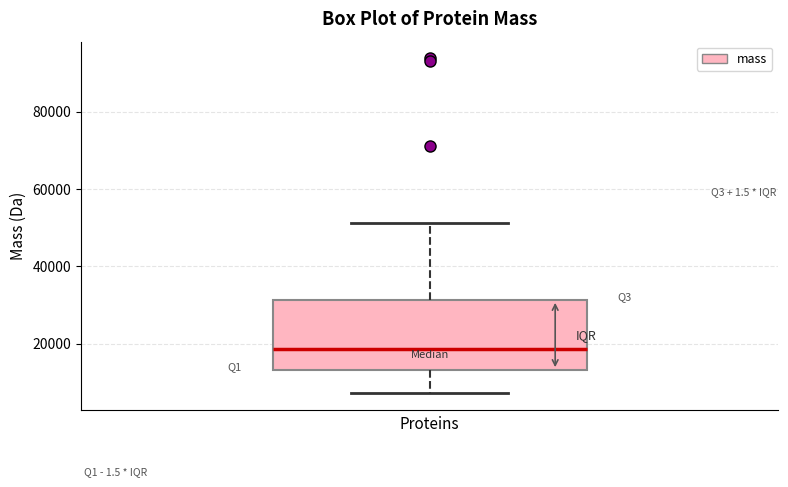

Transcribe this box plot: give where the median line is, the range the box spans, and where the two whiskers end, as read against the y-axis. The values are not printed on the chart, so give them approximately, as read against the axis.

median 18000, box 14000 to 32000, whiskers 8000 to 52000